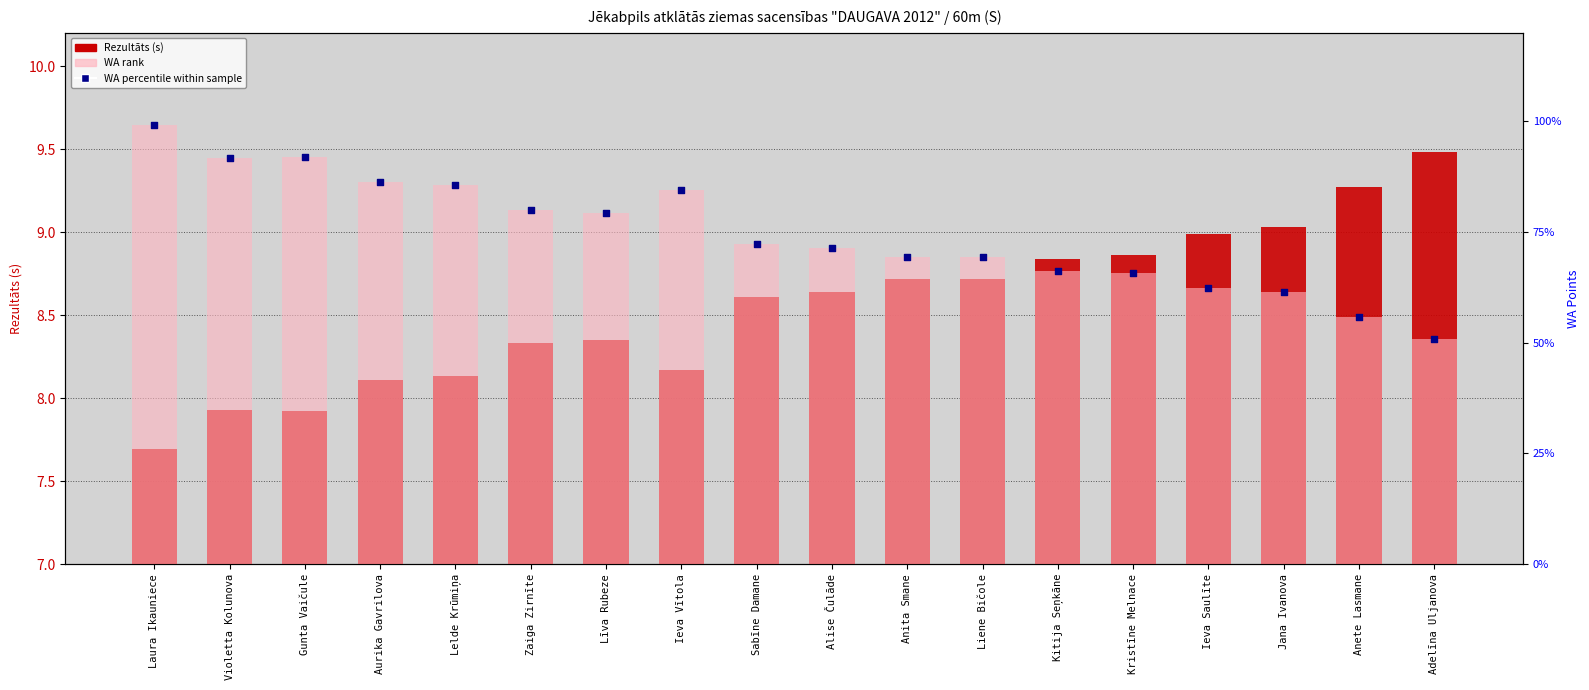

At which category is the sum across all series the highest?

Laura Ikauniece